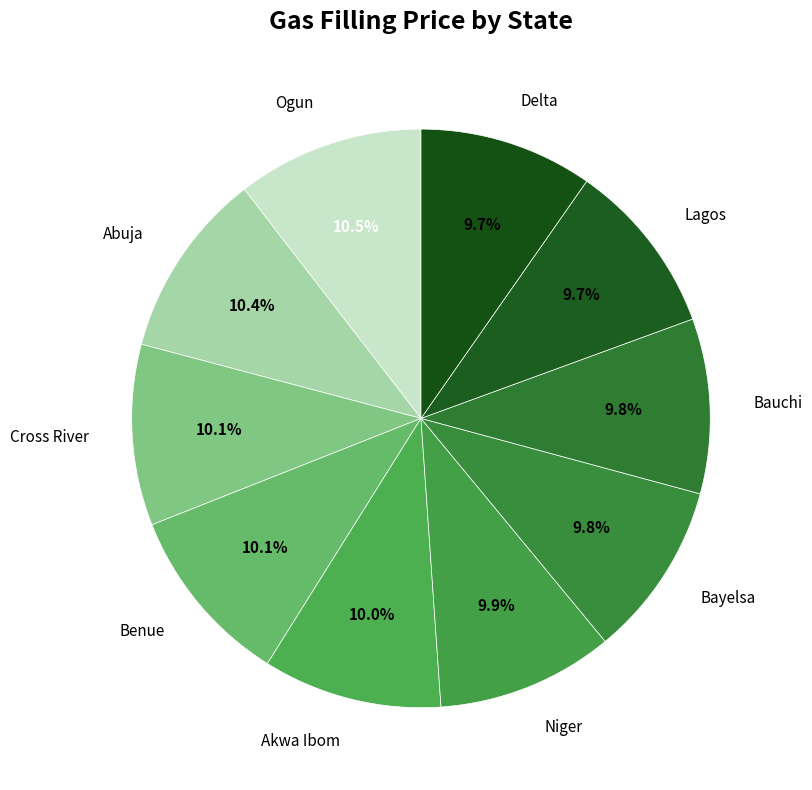

Combined, what portion of the pie is Abuja and Cross River?

20.5%